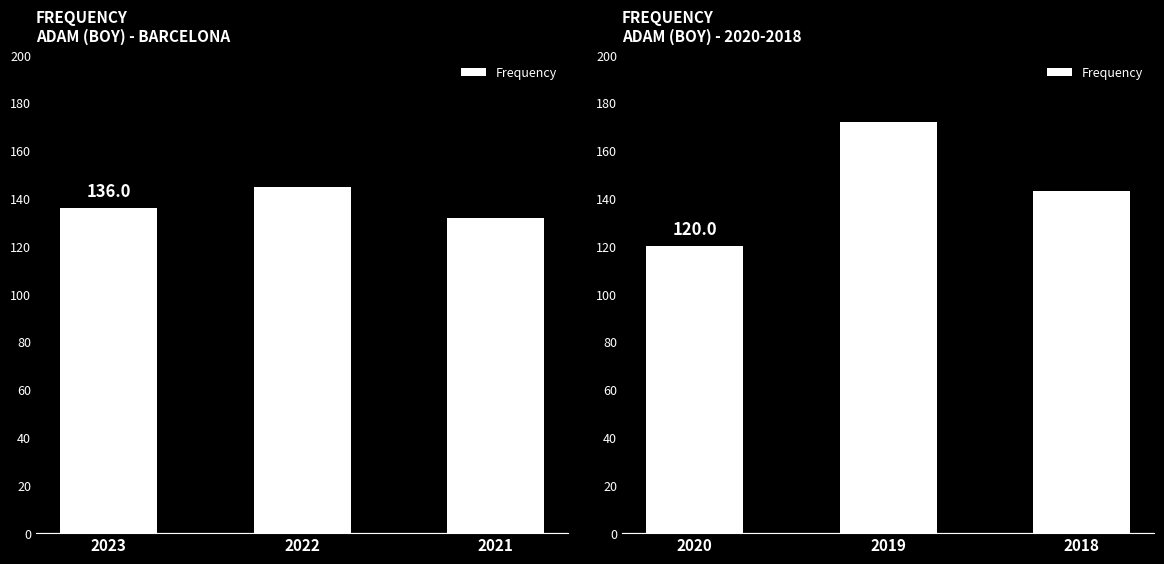

Reading right to left, extract all data points from this chart.

143	172	120